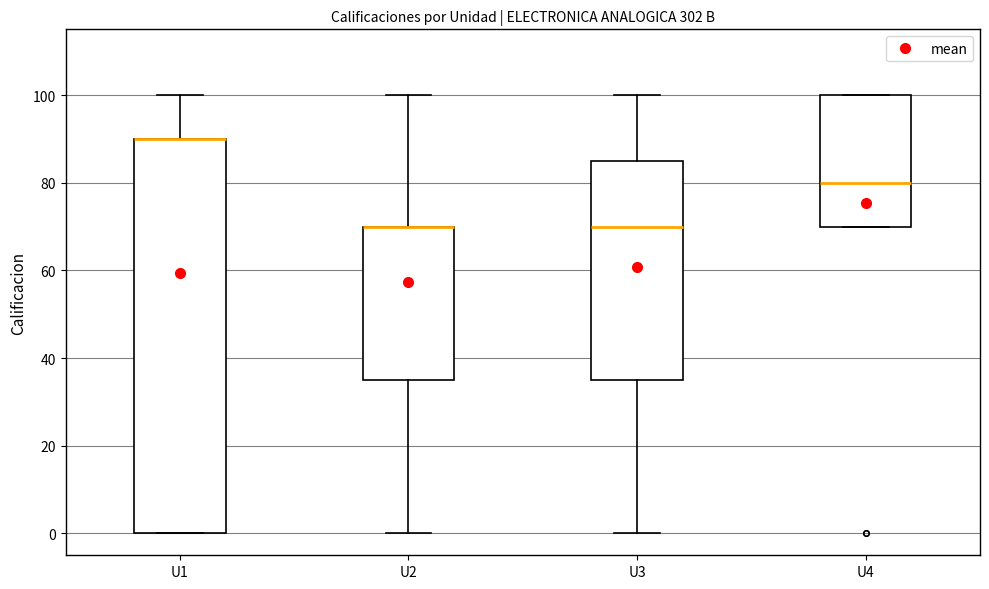

Which box is the tallest, from its lower edge to its upper edge?

U1